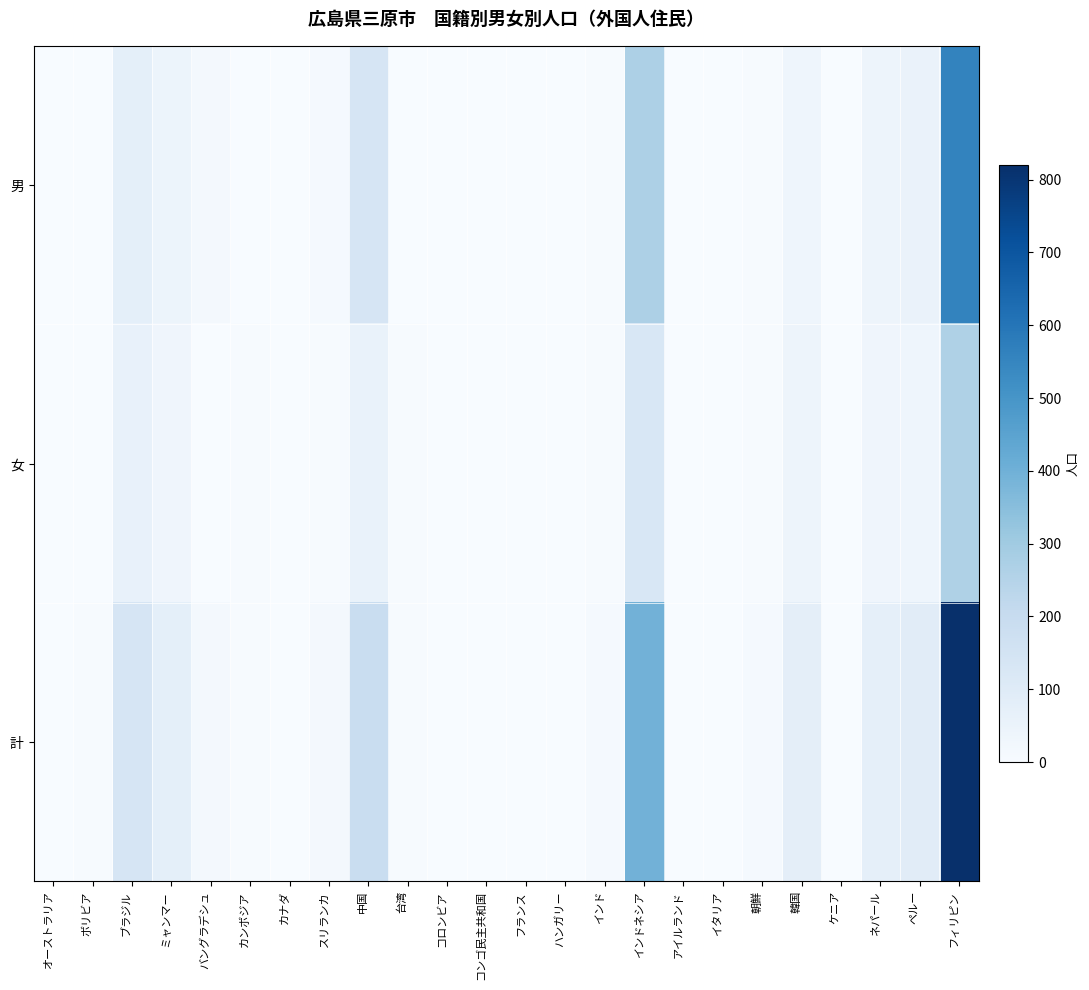

Rank the series at バングラデシュ from highest to lowest value.

計, 男, 女